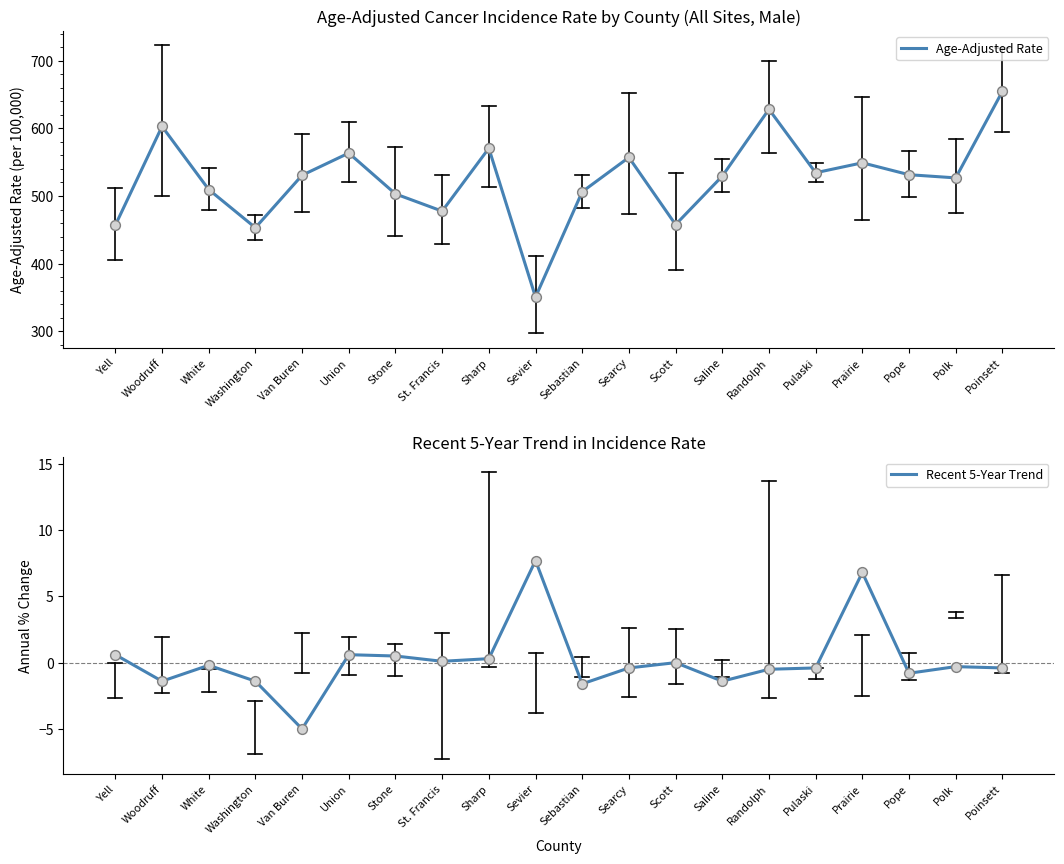

Which series has the largest Y range (max minus min)?

Age-Adjusted Rate